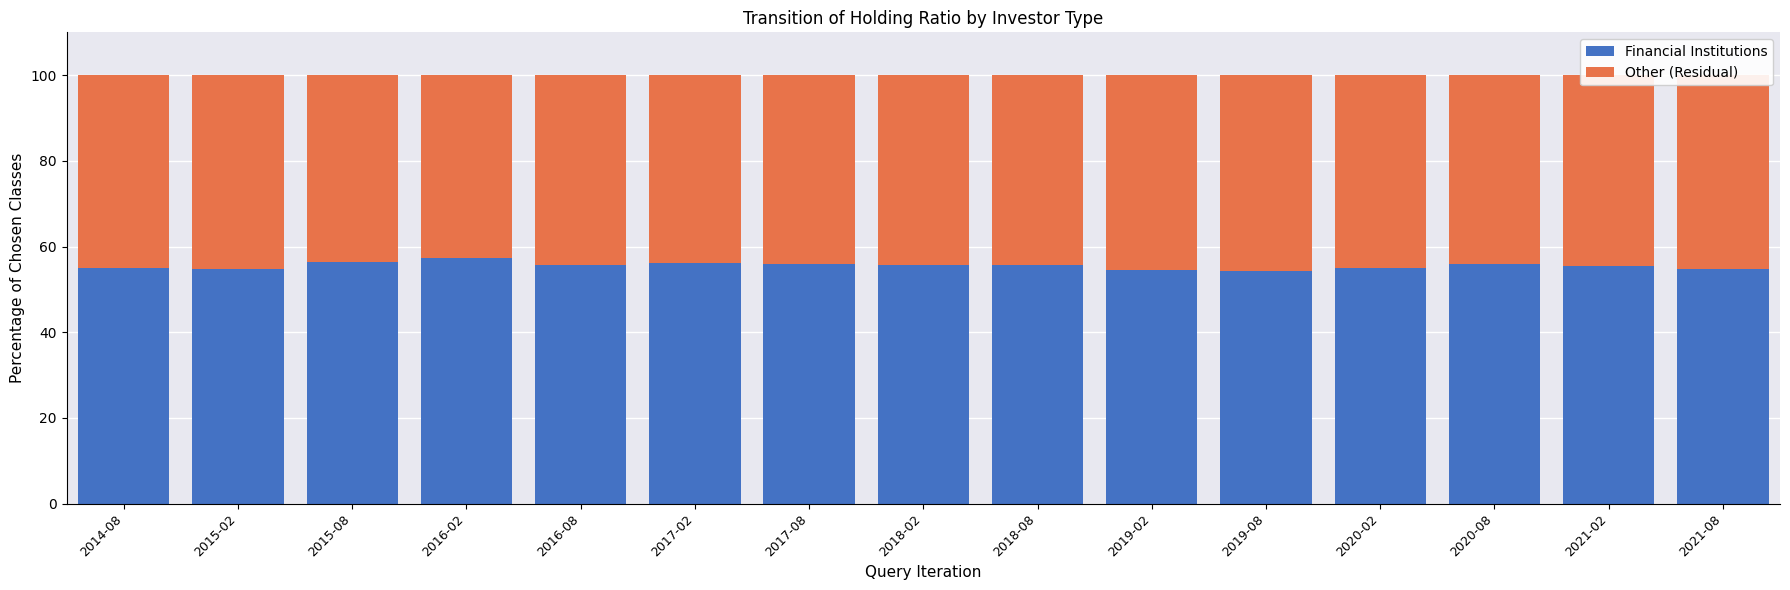

What is the total value across all series at 2020-08?

100.0